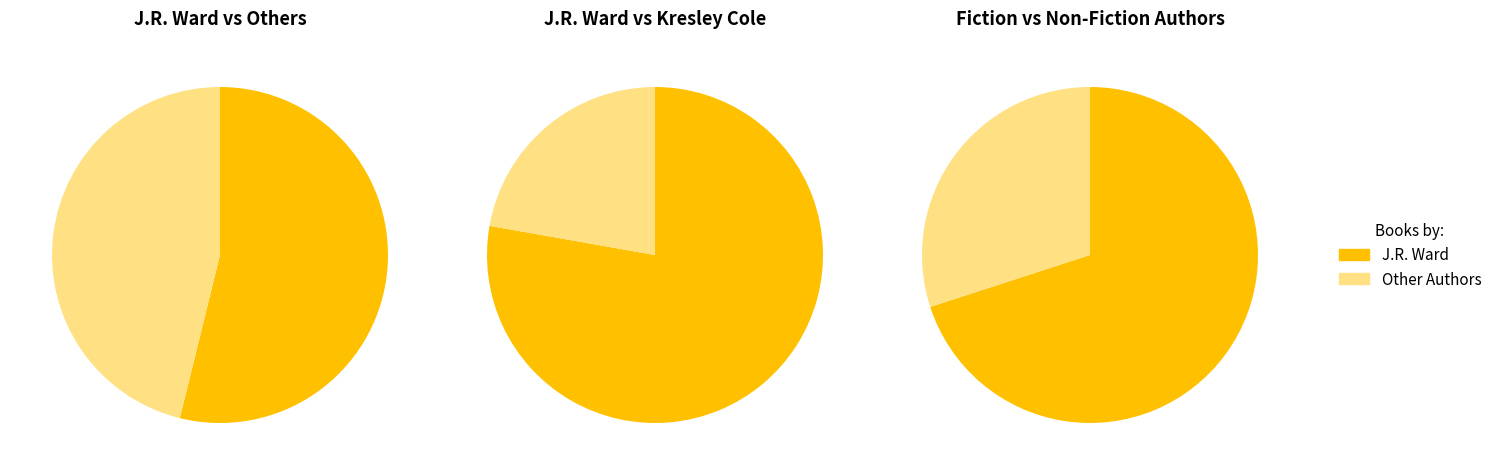

Is it true that 2 is 1% of the pie?

False